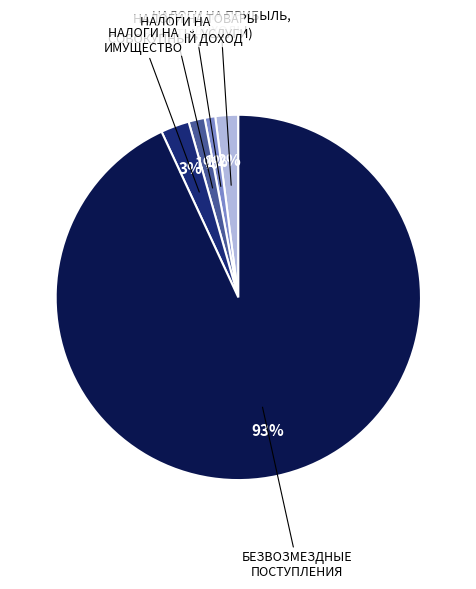

Is there a majority slice in this chart?

Yes